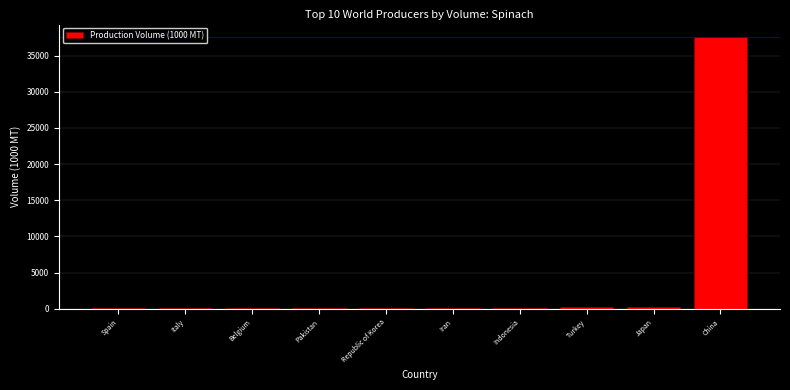

What is the maximum value shown in the chart?

37553.0